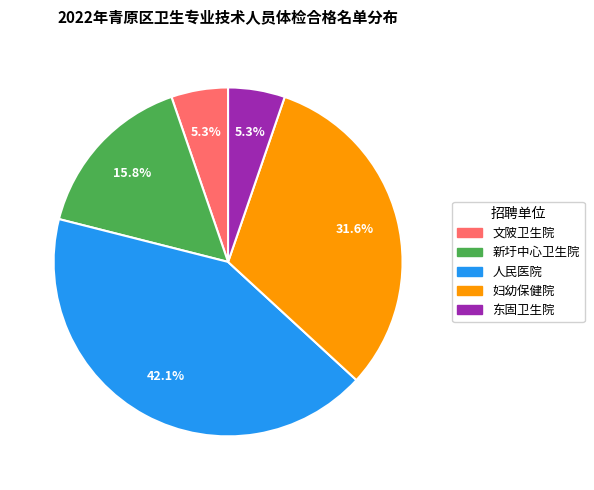

How many segments does this pie chart have?

5